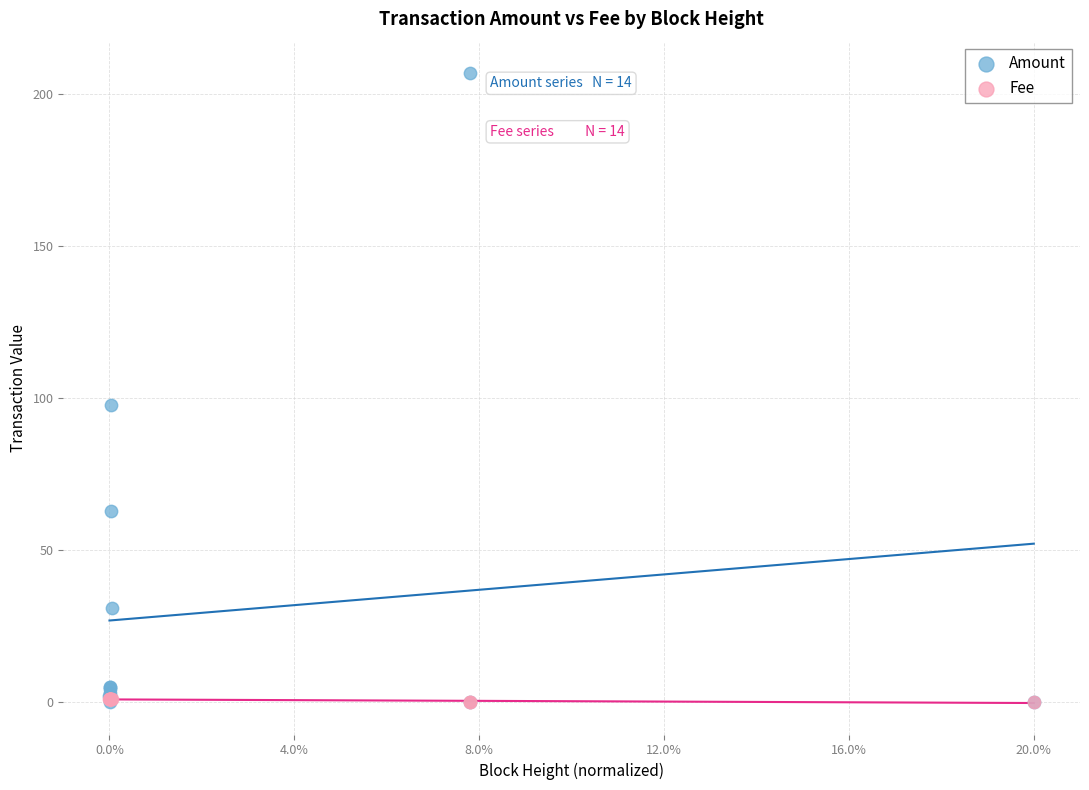

In the Amount series, what Y value is closest to 103?

97.8